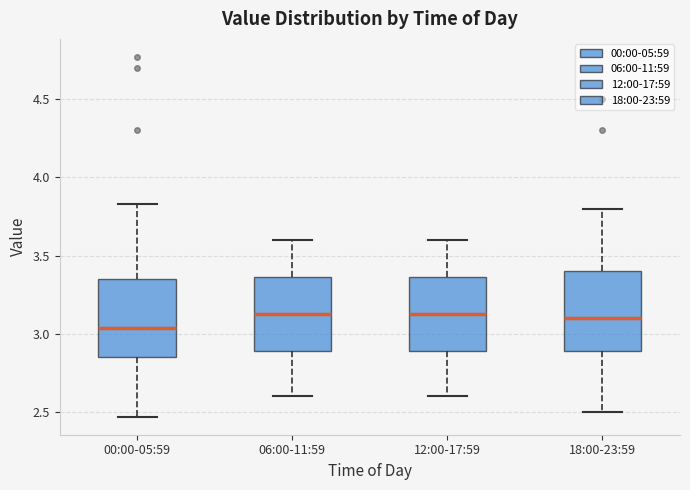

Where does the upper whisker of the box for 18:00-23:59 end on the y-axis? The values are not printed on the chart, so give them approximately, as read against the axis.

3.80